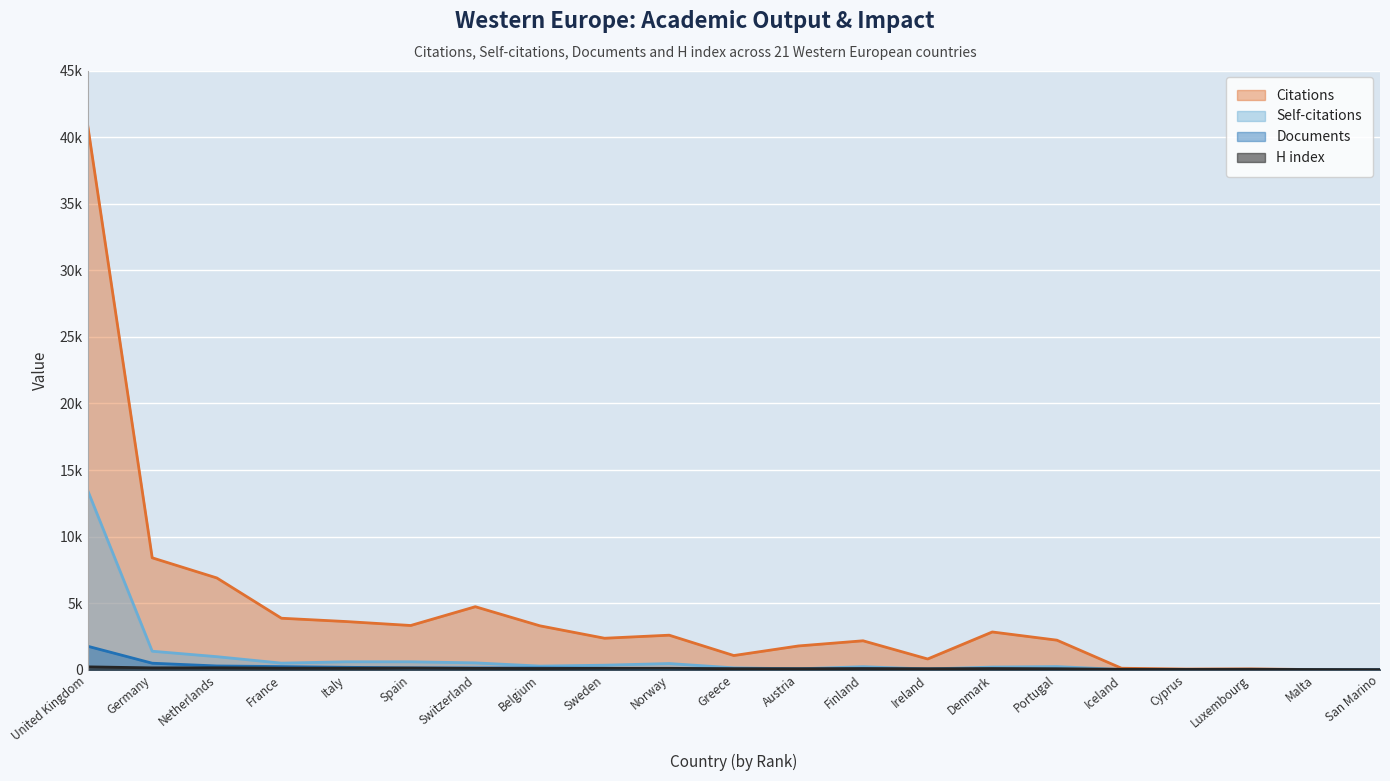

What is the sum of the Citations values at Finland and Portugal?

4398